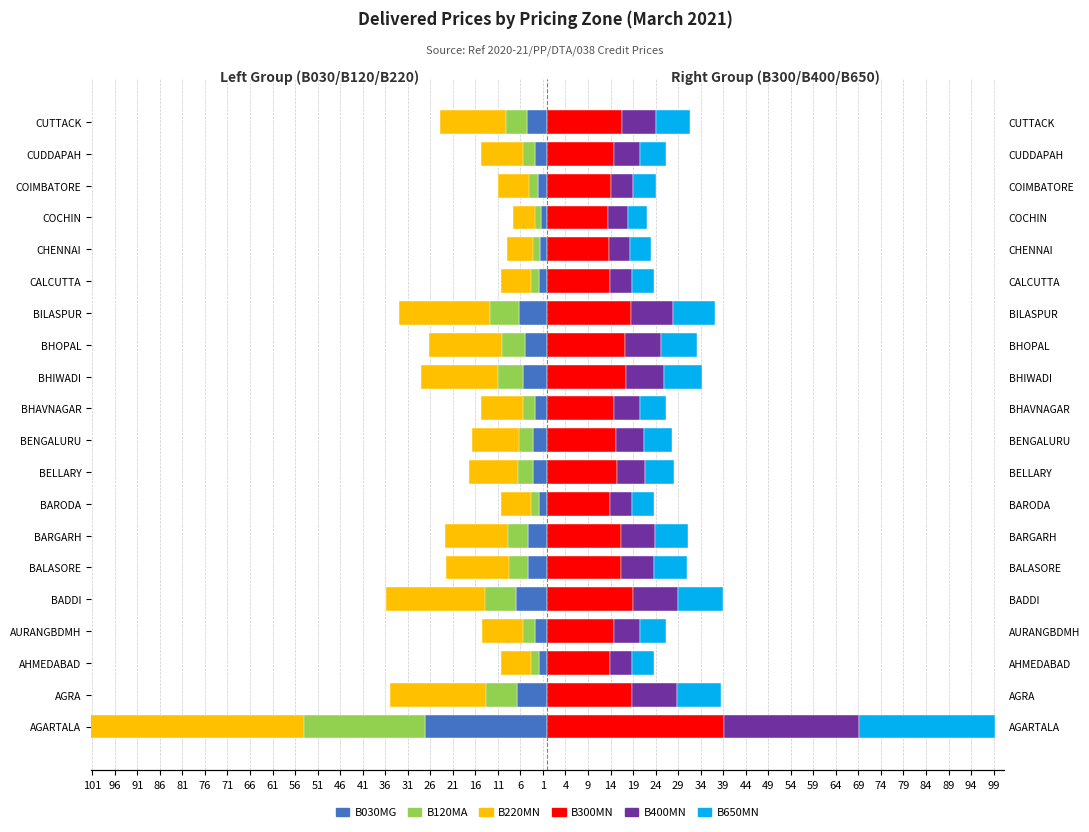

What is the difference between the second highest and second lowest values in the B400MN series?

5.4